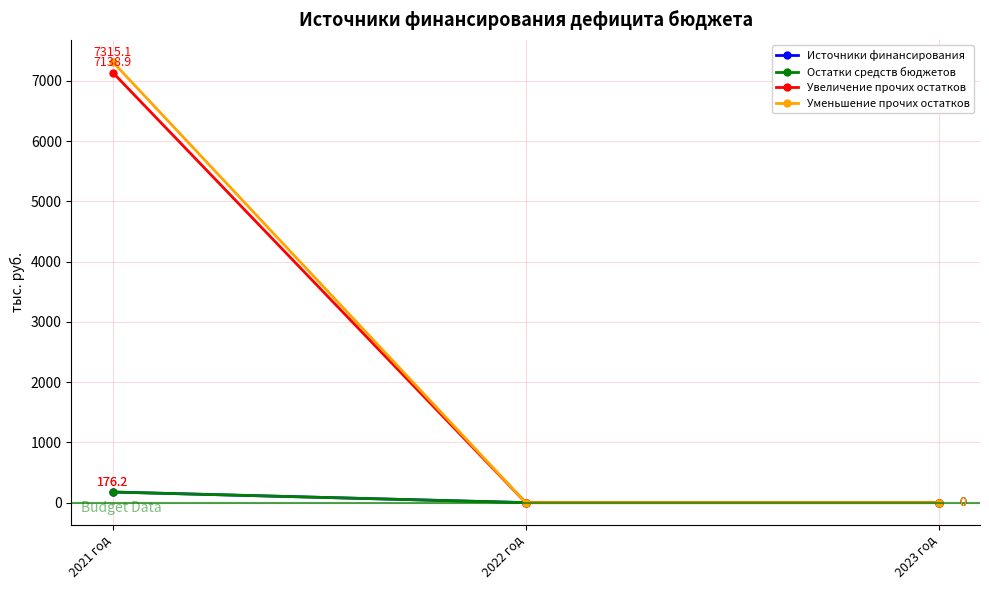

What is the difference between the highest and lowest values at 2021 год?

7138.9